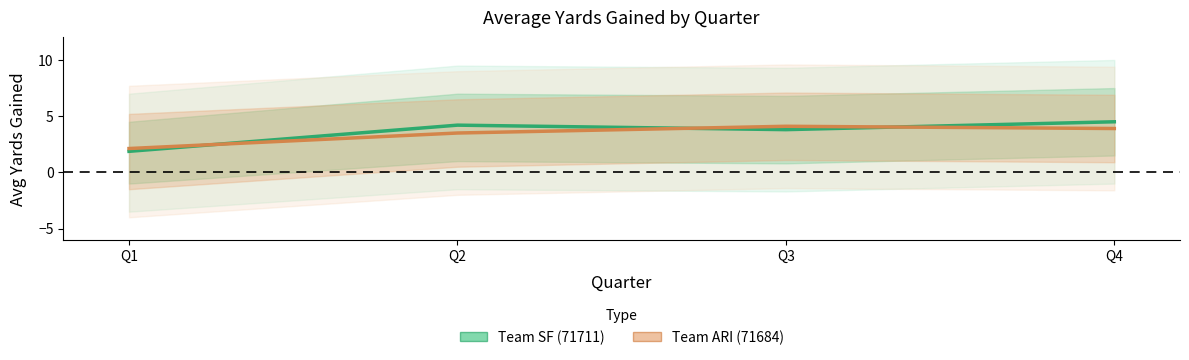

The value of Team SF (71711) at Q4 is 4.5. True or false?

True